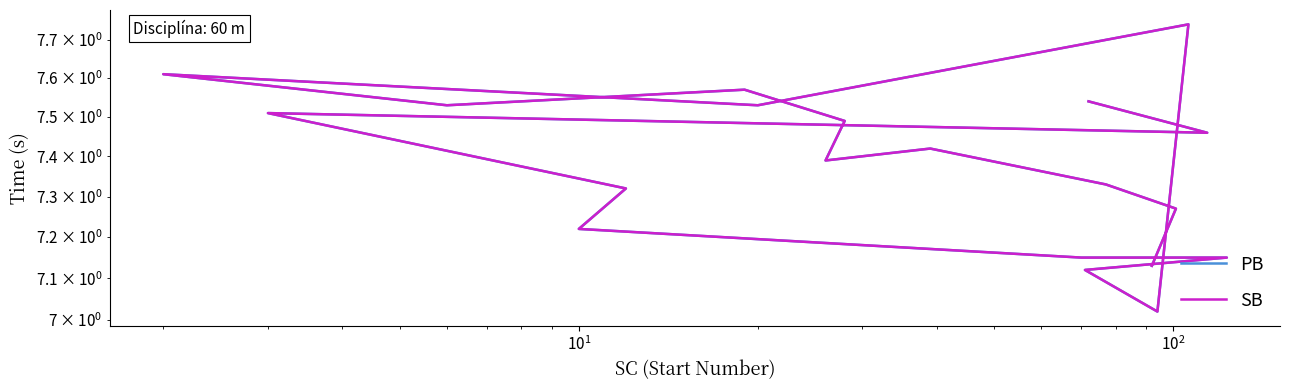

True or false: PB and SB cross at least once.

False